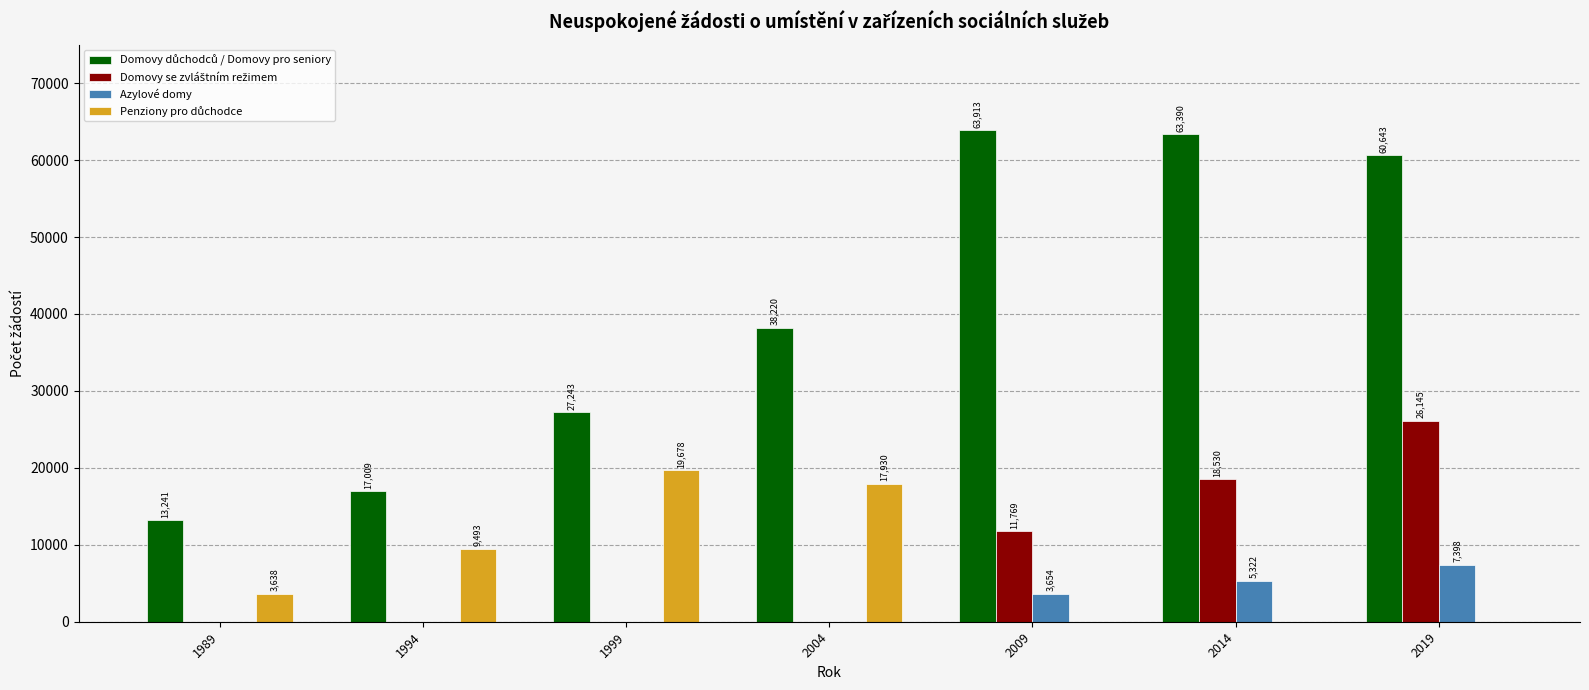

At which category is the sum across all series the highest?

2019